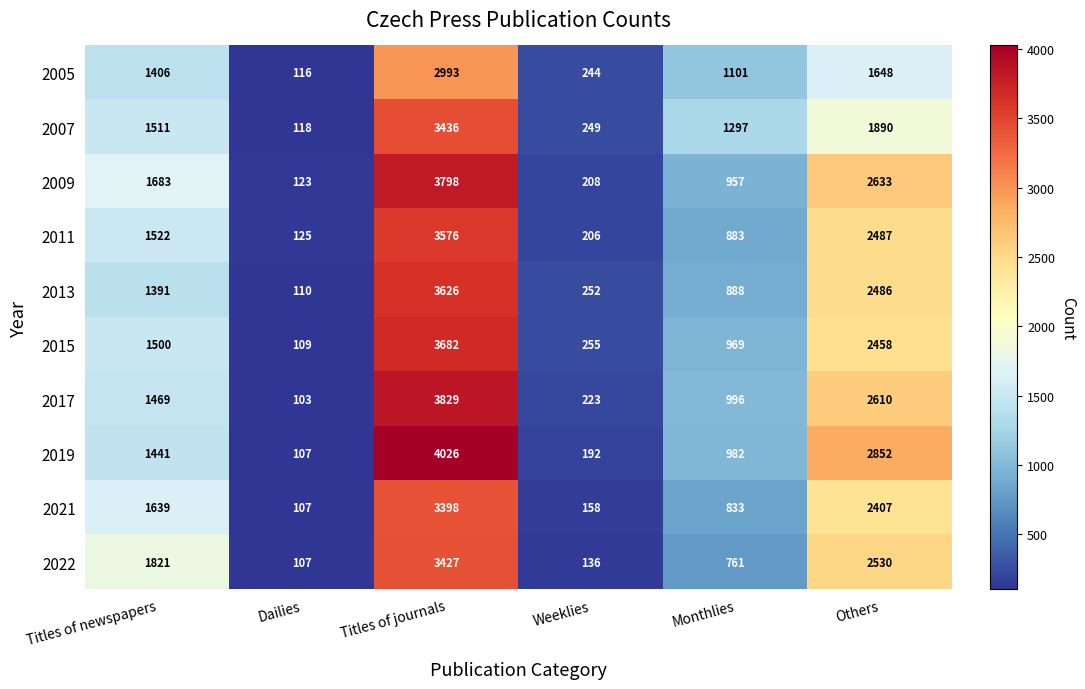

Count the number of categories in the chart.

6